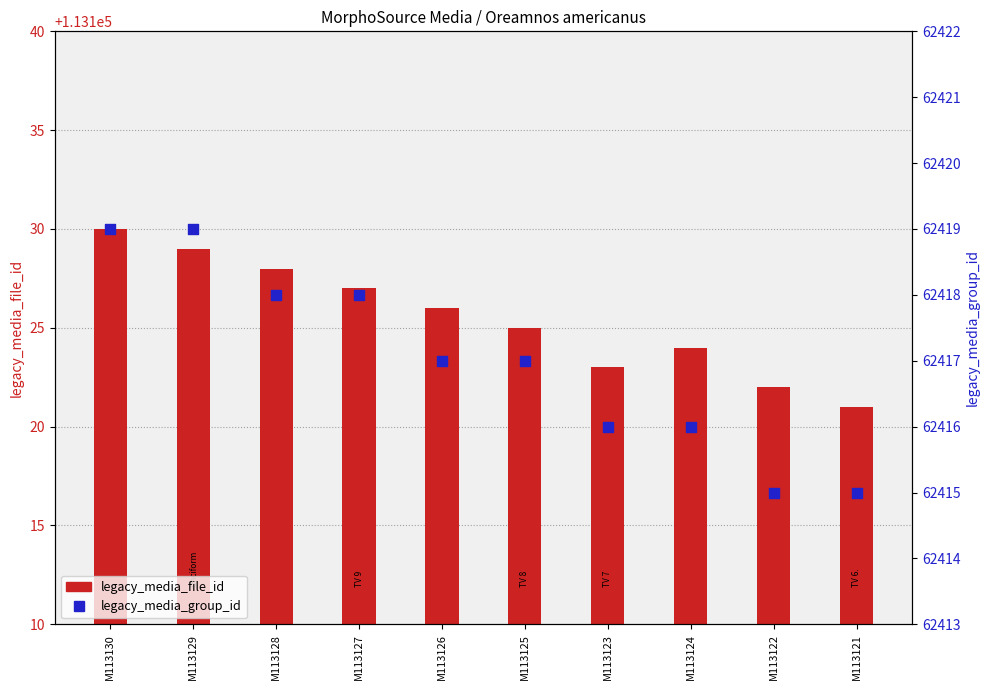

Which series has the largest total across all categories?

legacy_media_file_id